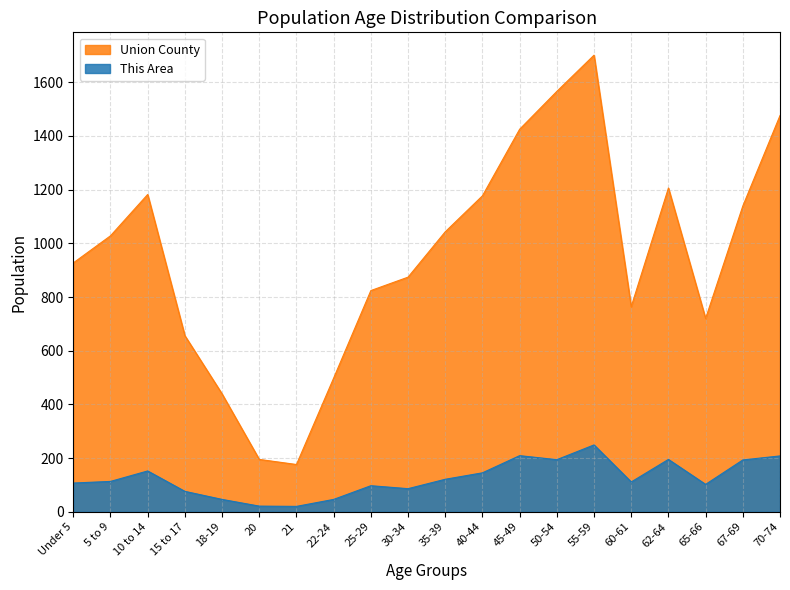

Reading left to right, extract all data points from this chart.

This Area: 107	113	152	76	46	21	20	46	97	86	121	145	209	194	249	111	195	102	193	208
Union County: 927	1028	1182	656	439	195	176	498	824	874	1043	1177	1425	1566	1701	764	1206	720	1139	1476